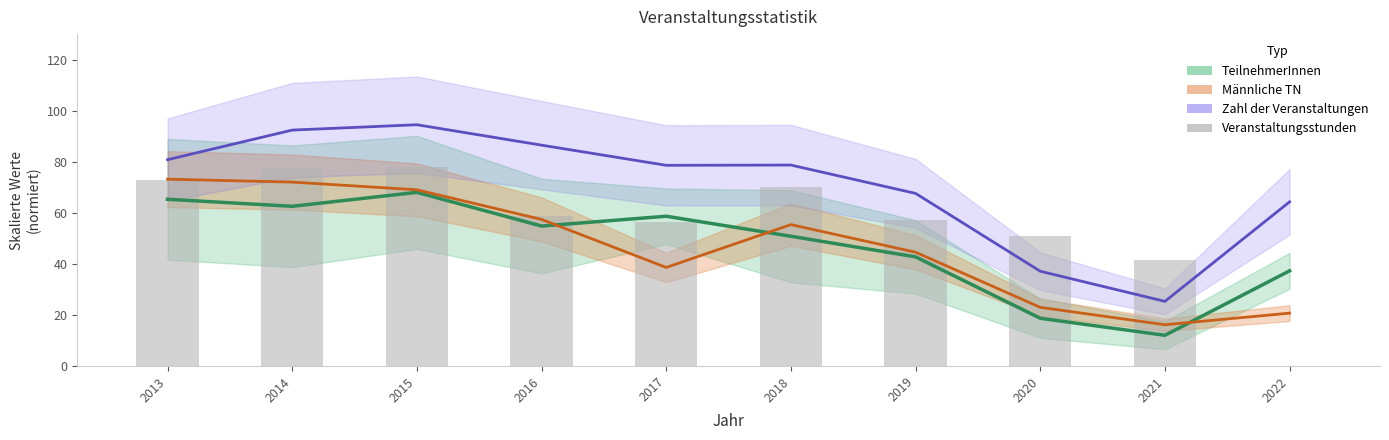

What is the difference between the TeilnehmerInnen values at 2019 and 2013?

22.6